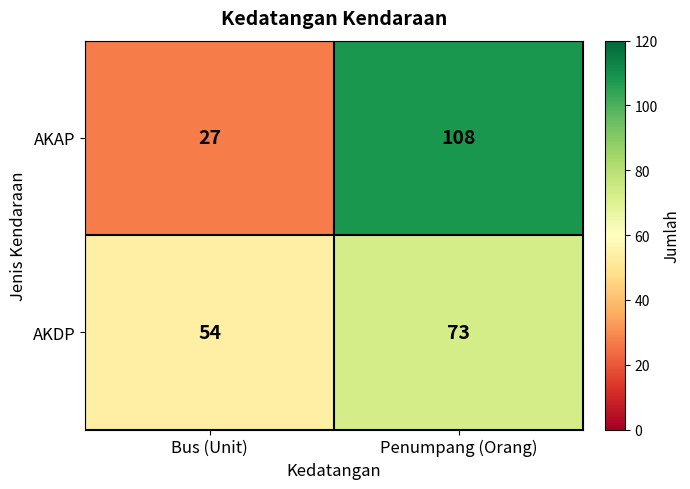

Reading left to right, what are all the values shown in this chart?

AKAP: Bus (Unit)=27	Penumpang (Orang)=108
AKDP: Bus (Unit)=54	Penumpang (Orang)=73